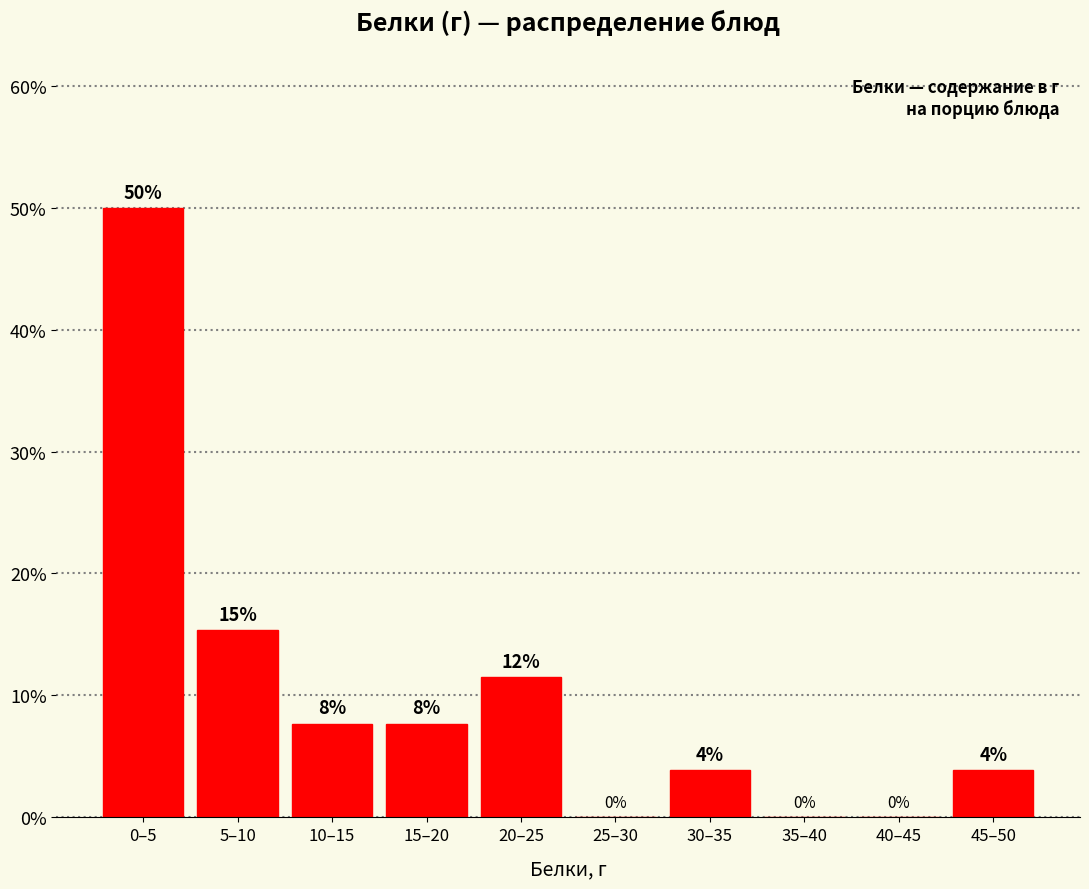

Are the bars horizontal?

No